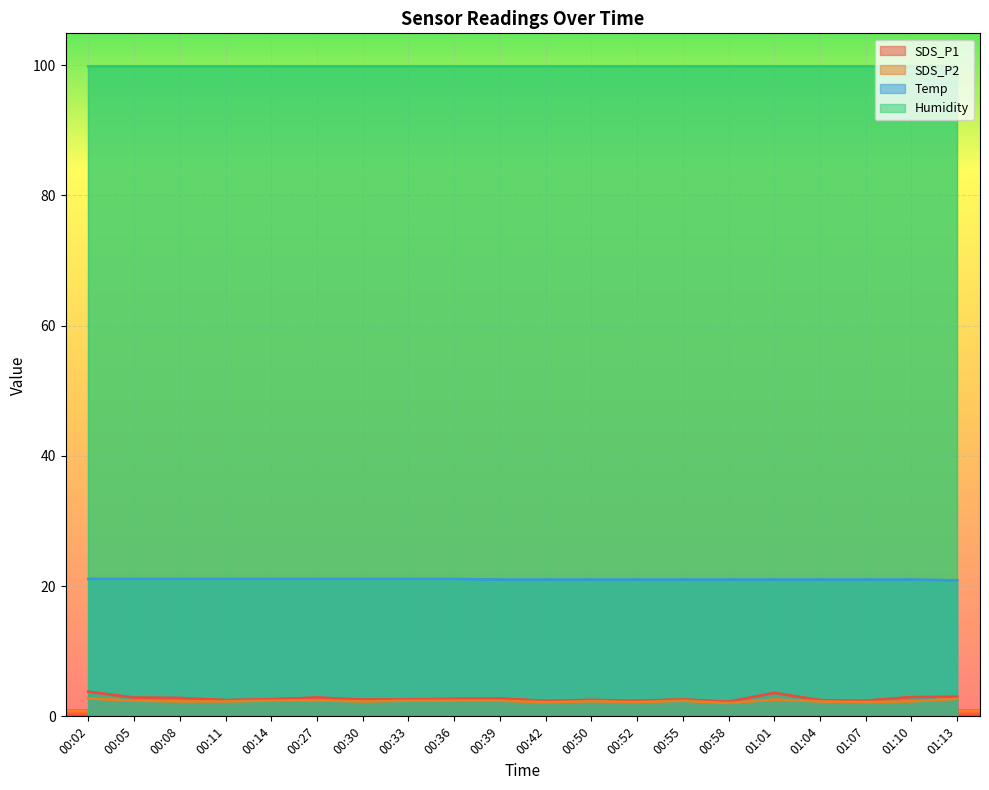

What is the maximum value for SDS_P1?

3.8